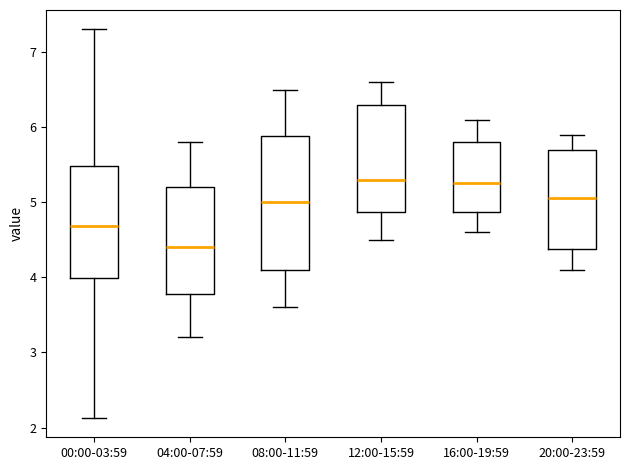

Comparing the boxes themselves (not the whiskers), which one is the tallest?

08:00-11:59